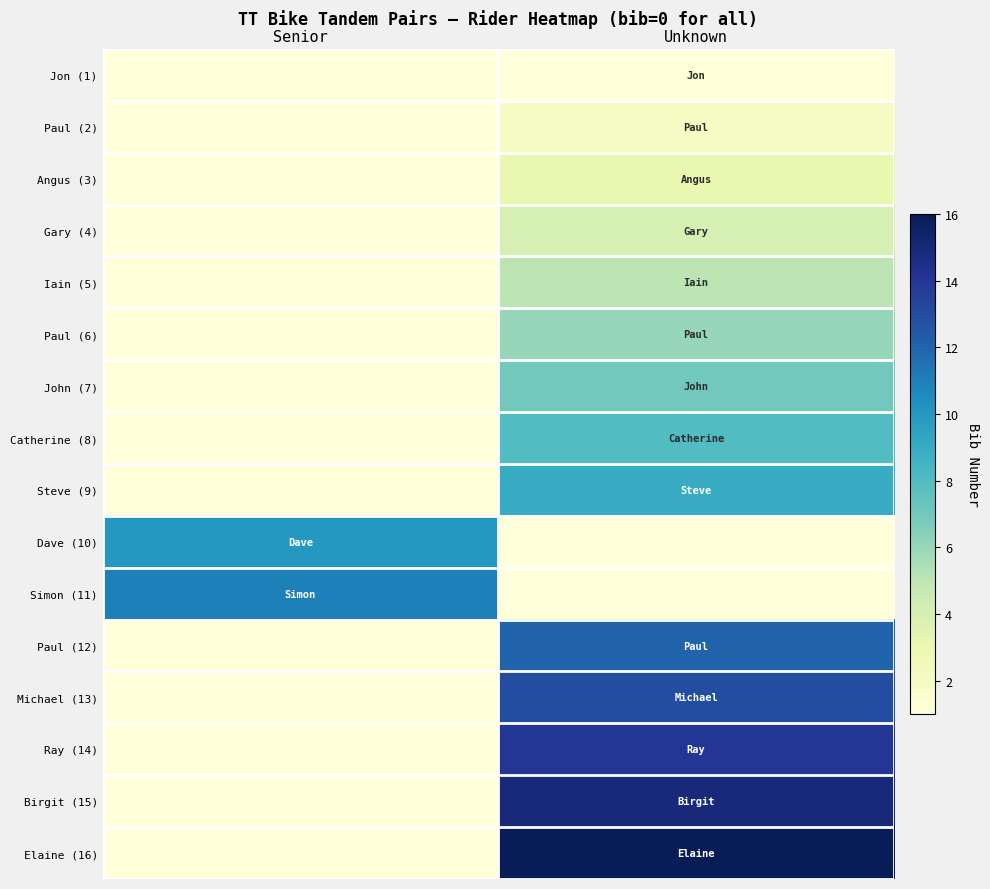

Rank the series at Senior from lowest to highest value.

Jon (1), Paul (2), Angus (3), Gary (4), Iain (5), Paul (6), John (7), Catherine (8), Steve (9), Paul (12), Michael (13), Ray (14), Birgit (15), Elaine (16), Dave (10), Simon (11)